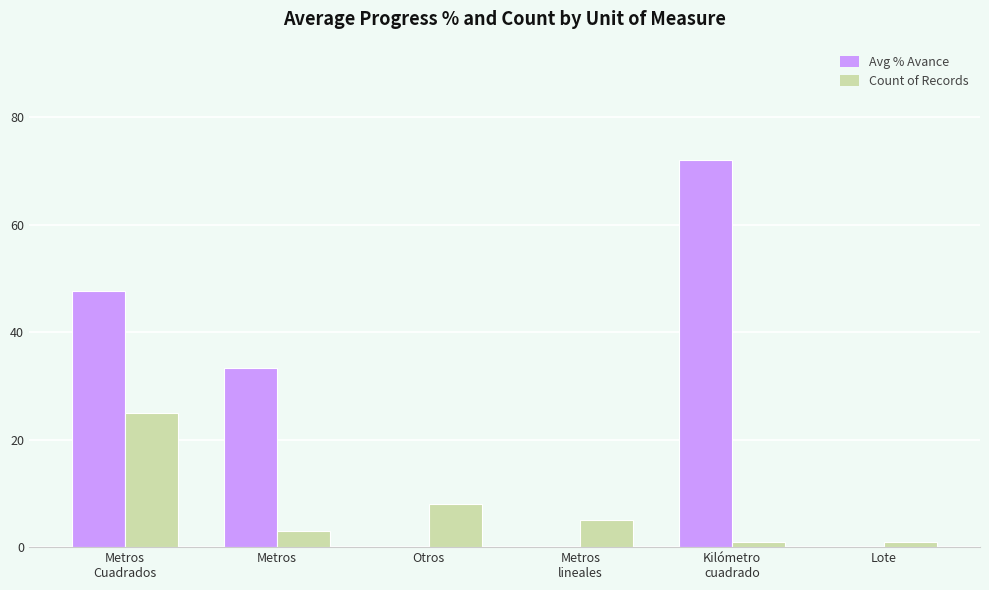

At which label is Count of Records closest to 13?

Otros